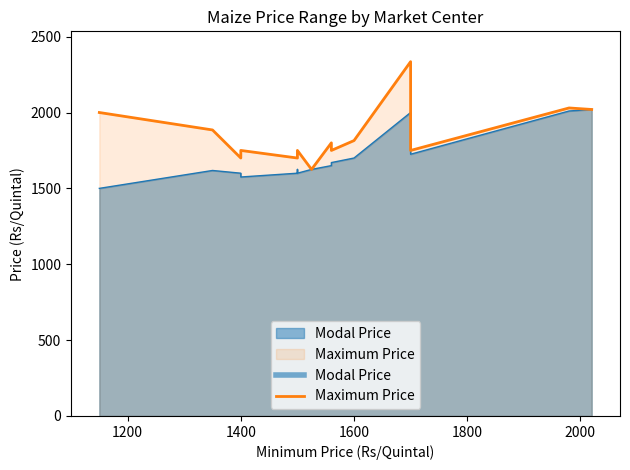

True or false: Minimum Price has more than 0 interior local peaks.

True